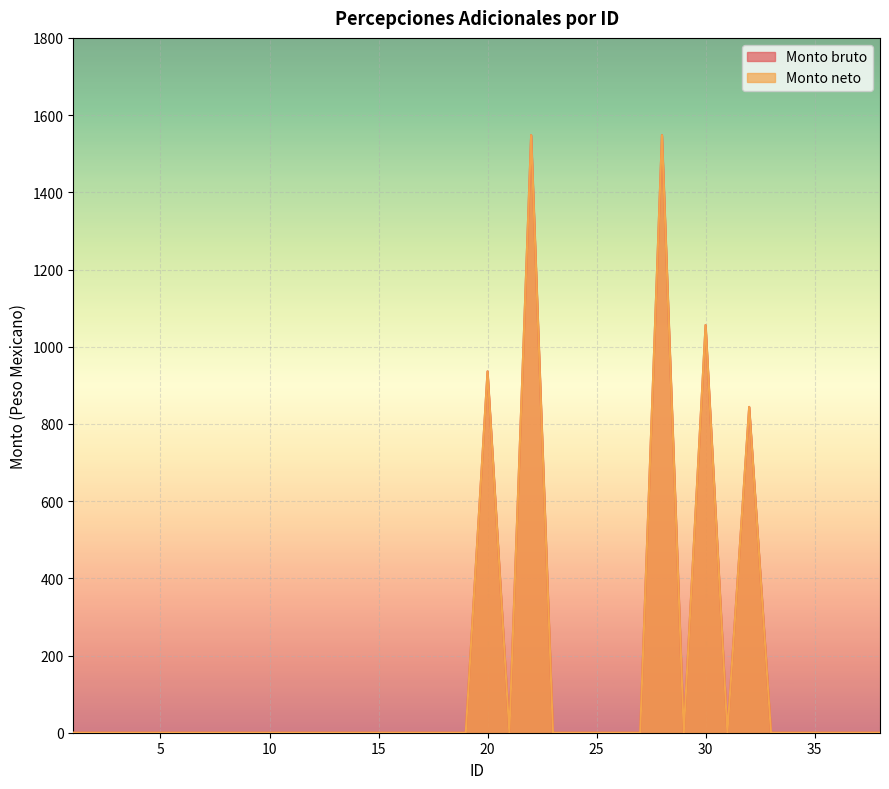

True or false: Monto neto and Monto bruto intersect in this chart.

False